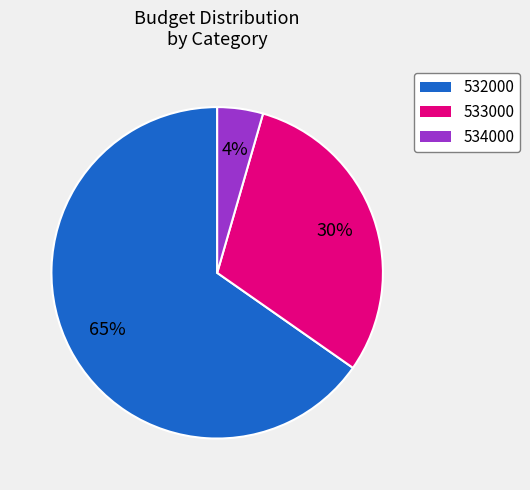

Combined, do 532000 and 533000 account for over 50%?

Yes